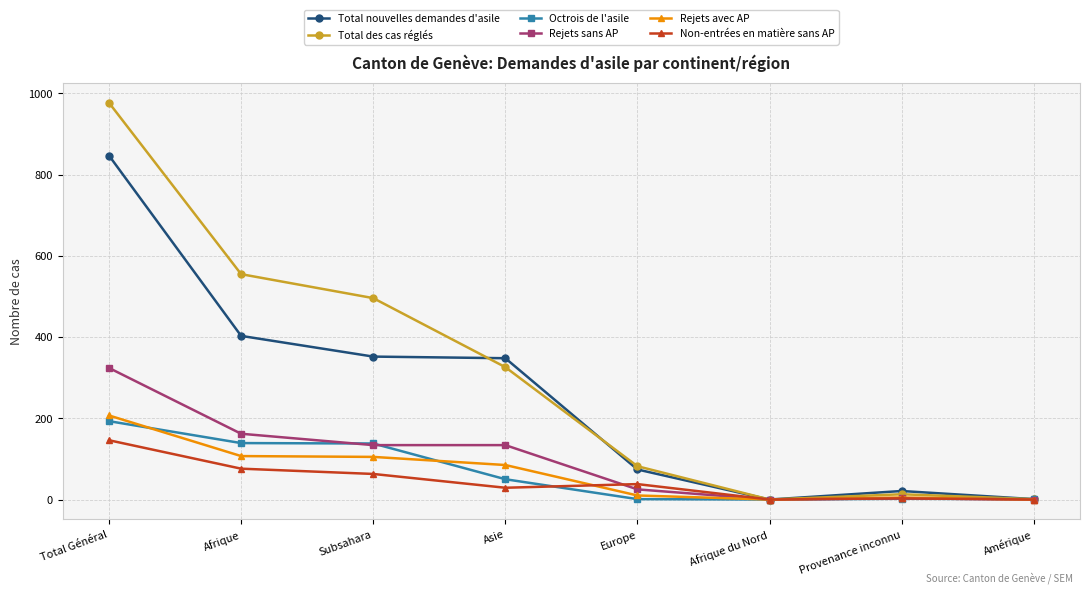

What is the difference between the highest and lowest values at Provenance inconnu?

19